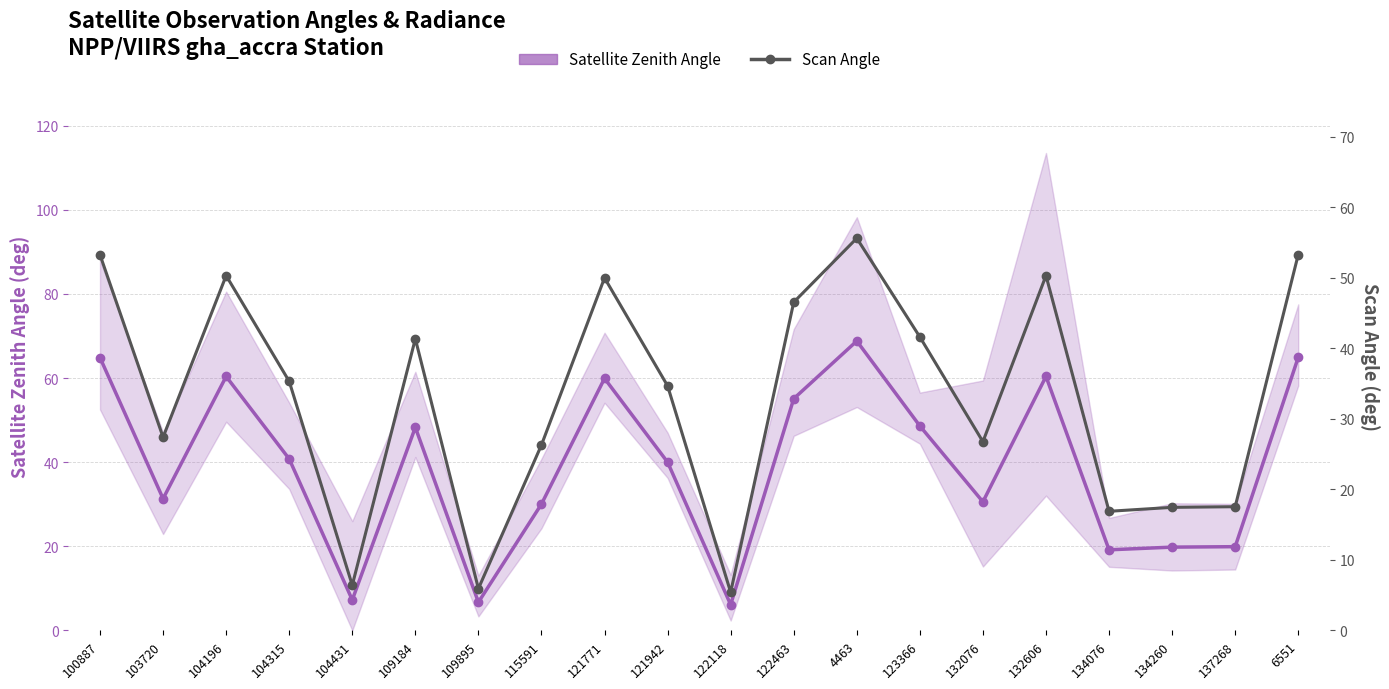

Between 134260 and 104431, which is larger?

134260